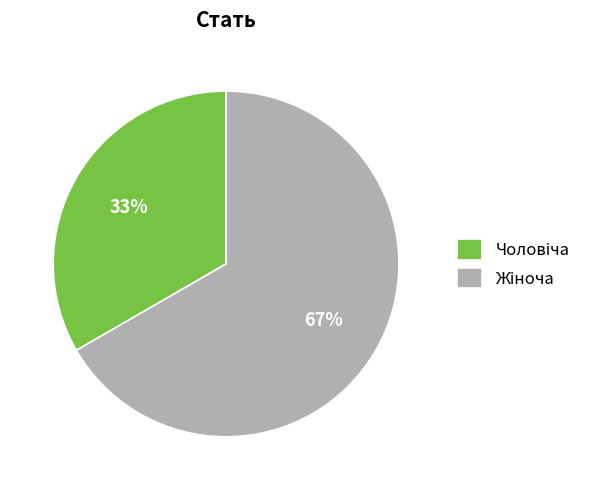

To the nearest percent, what is the average slice percentage?

50%